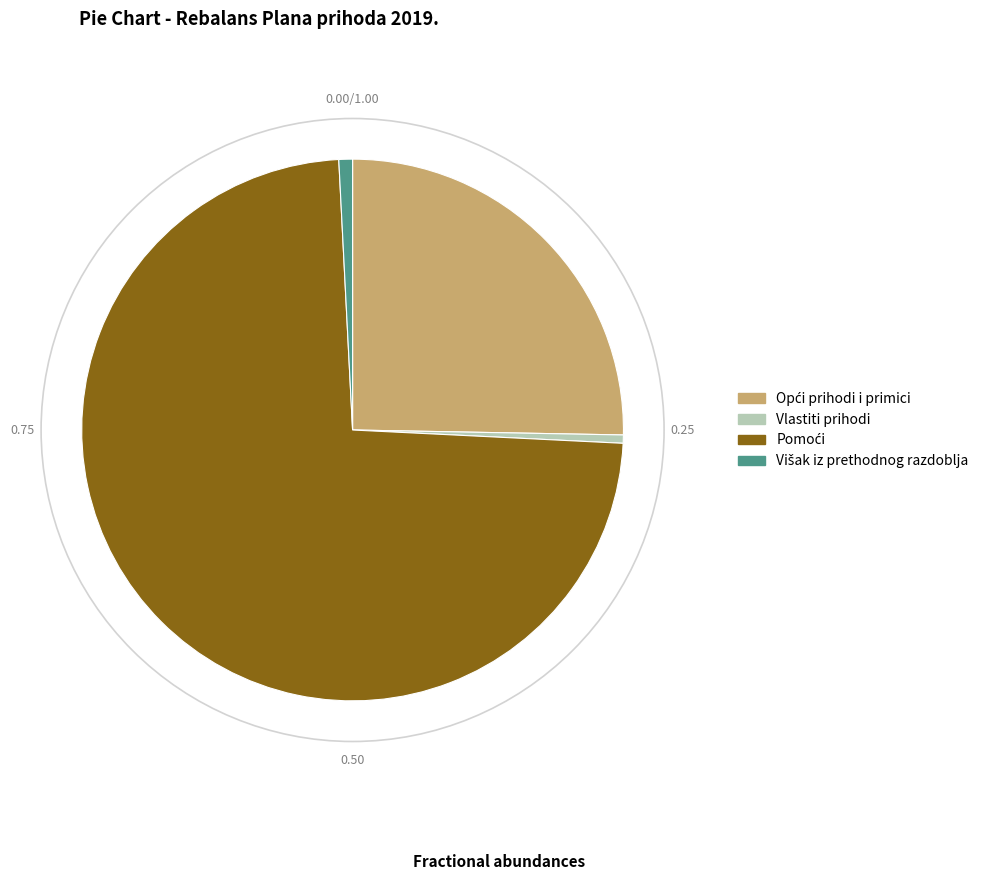

Does any single category account for the majority?

Yes